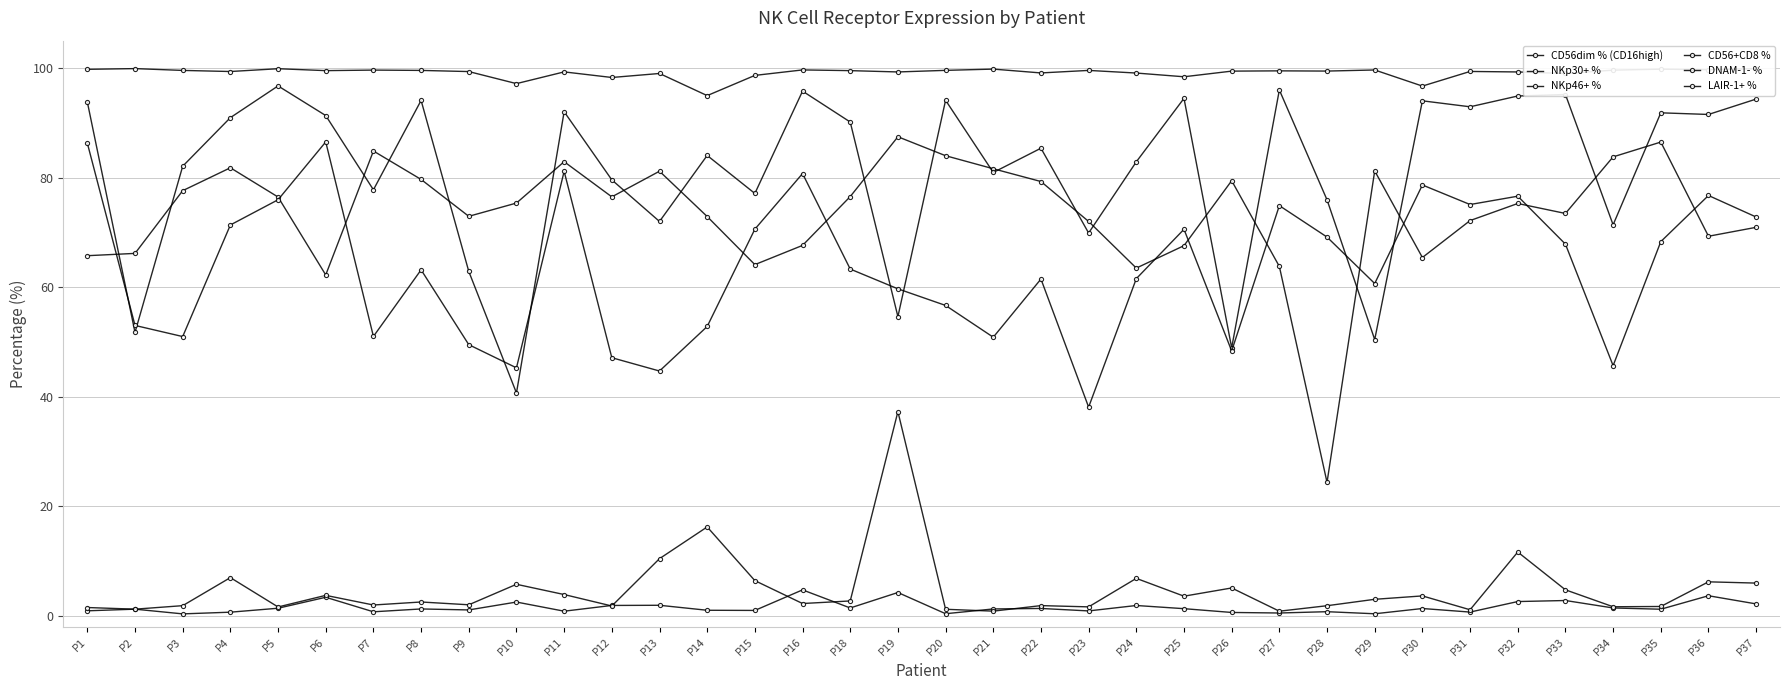

What is the difference between the CD56+CD8 % values at P1 and P10?

1.6